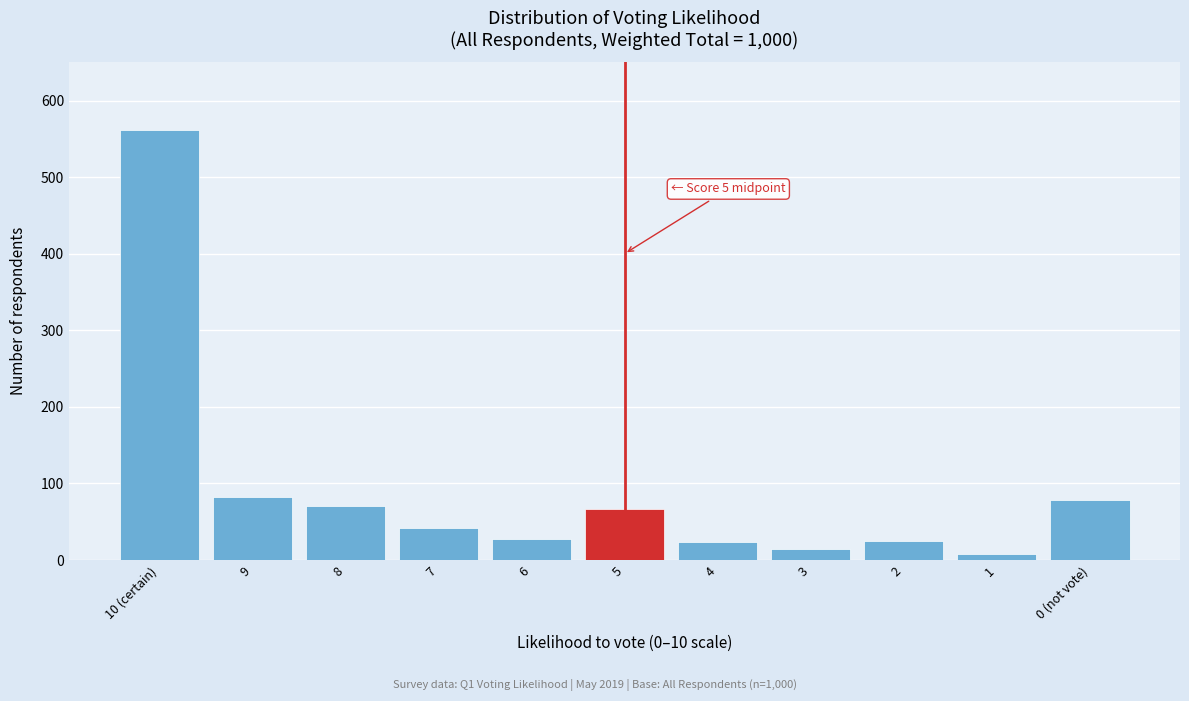

The value at 2 is 25. True or false?

True